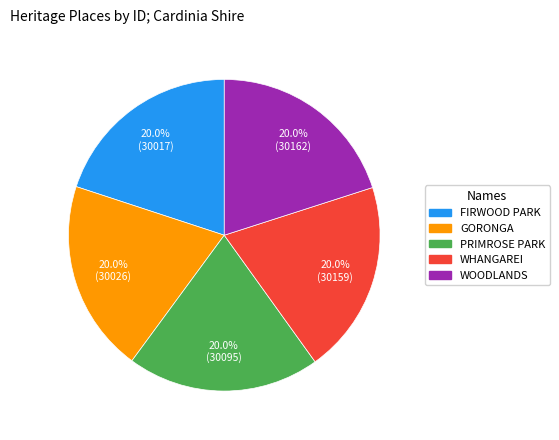

How much of the chart is everything except PRIMROSE PARK?

80.0%